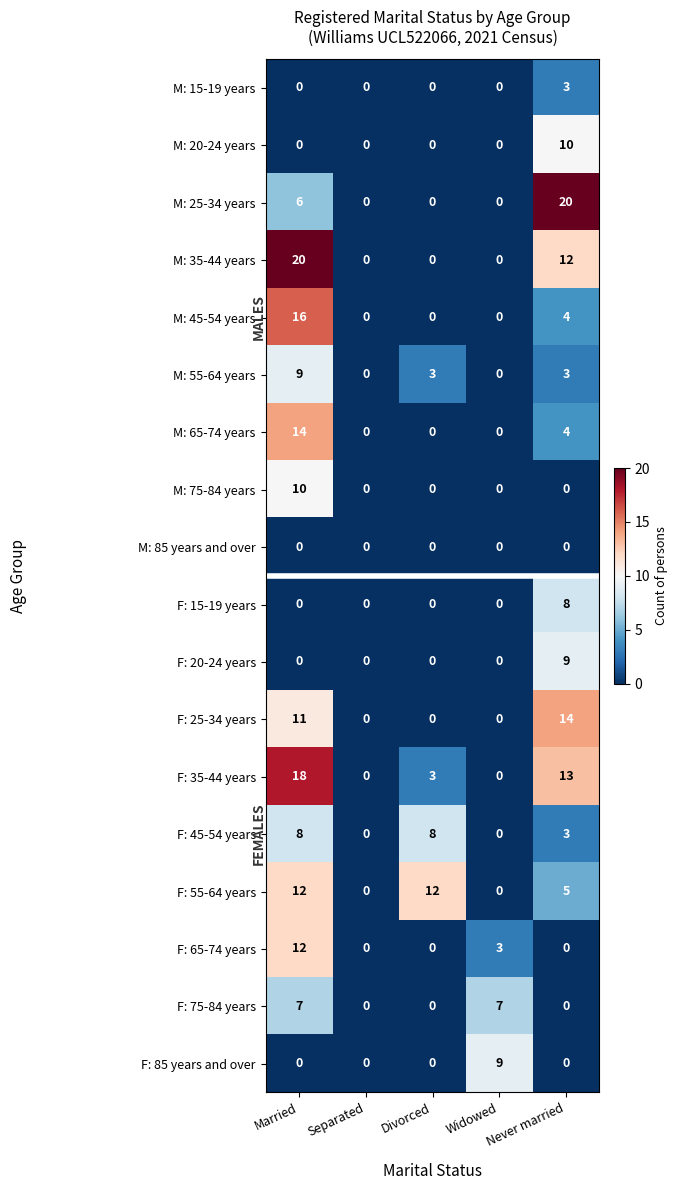

What is the difference between the maximum and minimum values in the M: 15-19 years series?

3